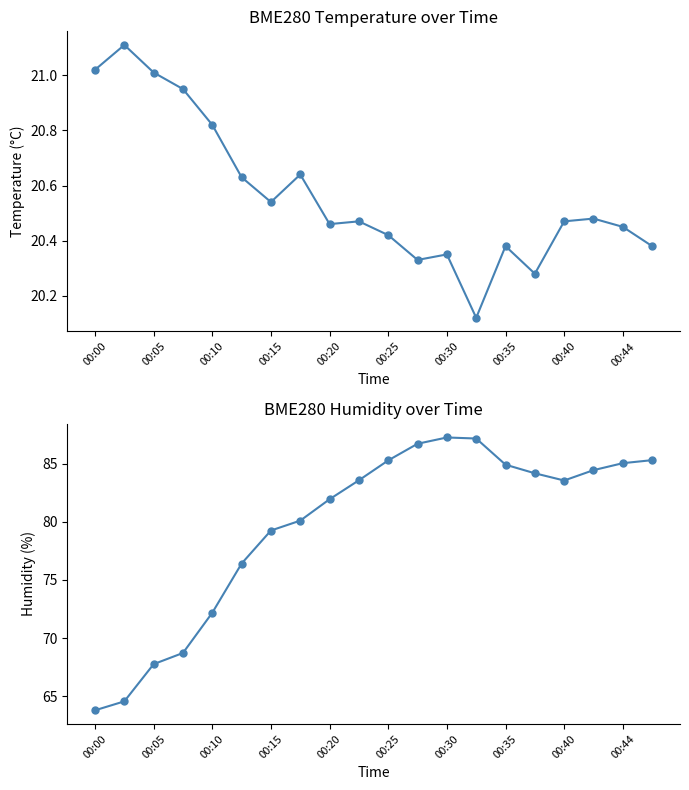

True or false: BME280_temperature and BME280_humidity intersect in this chart.

False